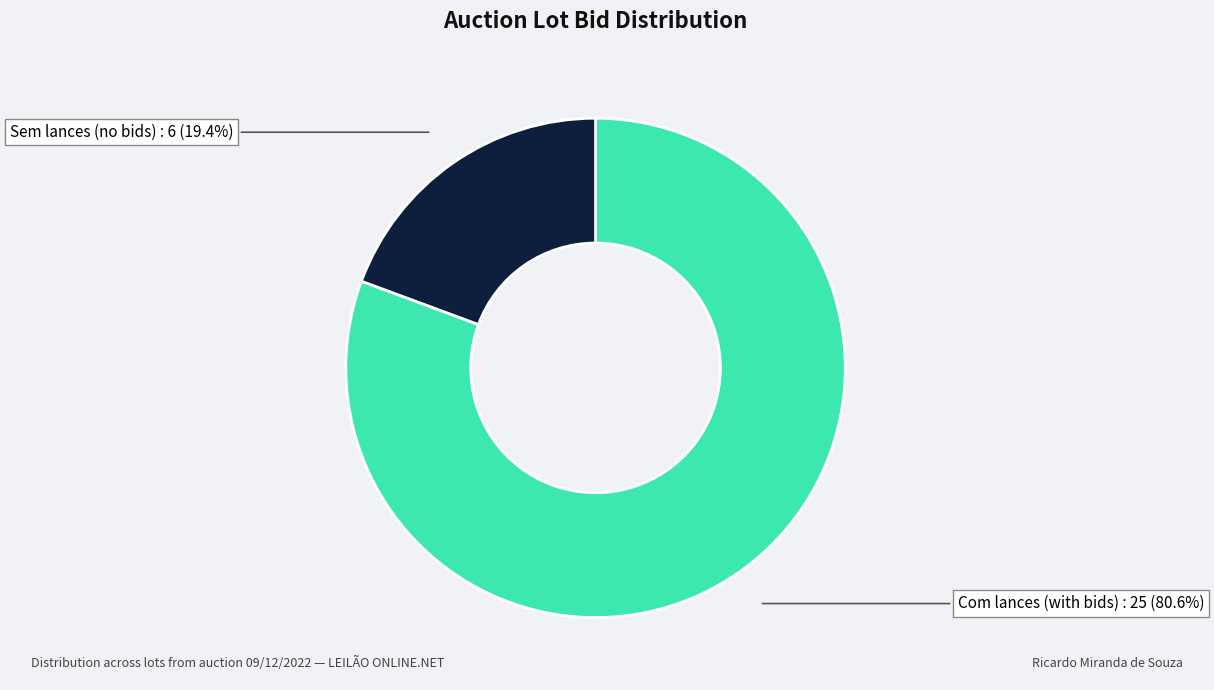

Is there a majority slice in this chart?

Yes